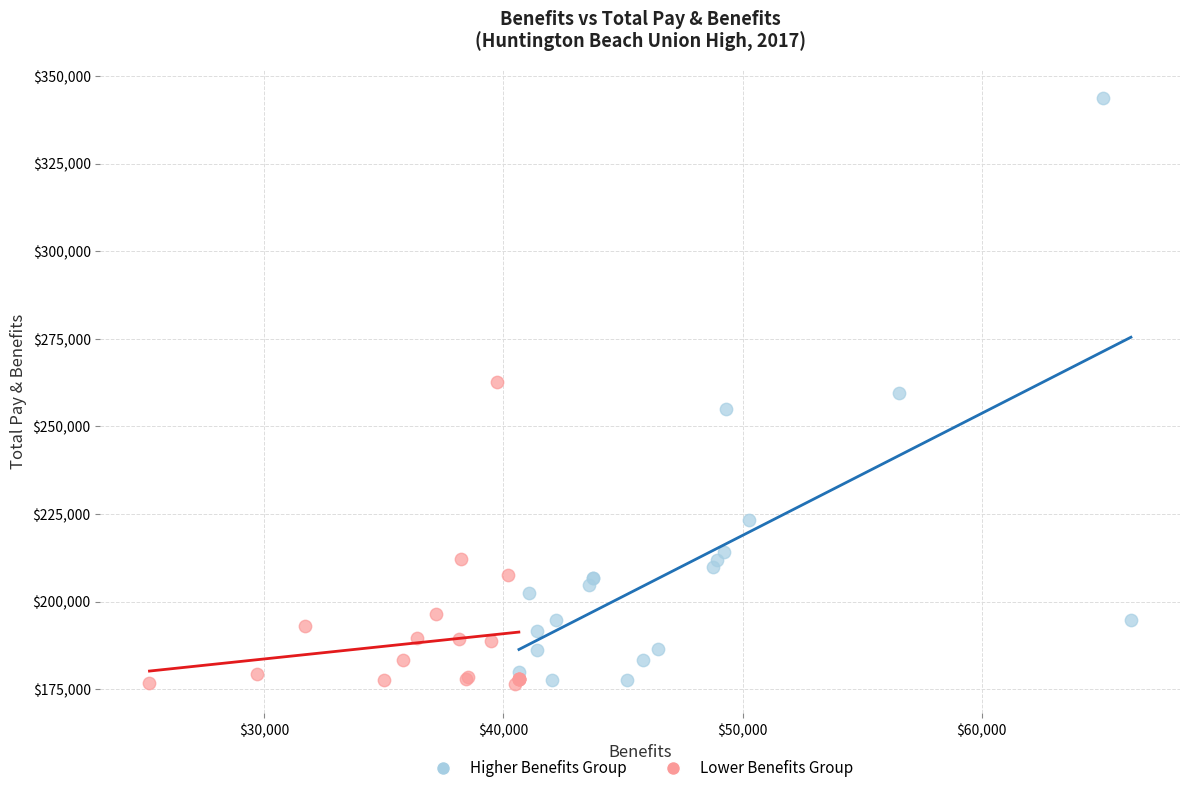

Which series reaches the maximum Y coordinate?

Higher Benefits Group